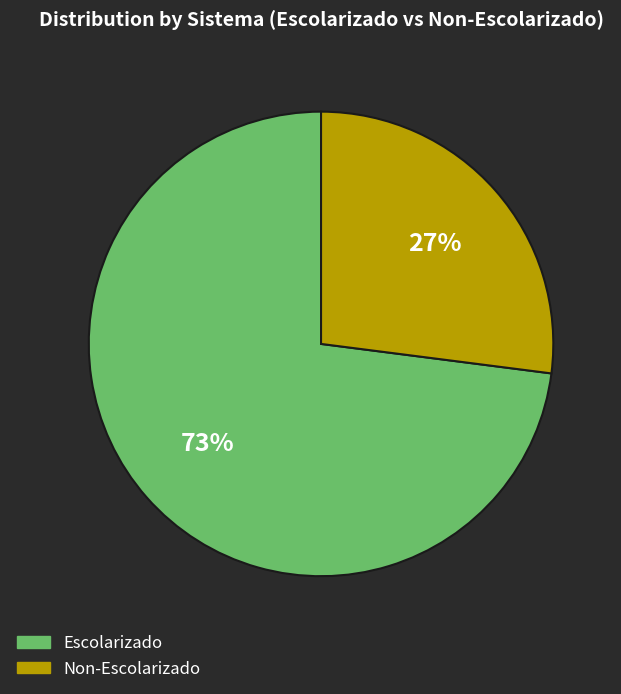

To the nearest percent, what is the difference between the largest and smallest slice percentages?

46%